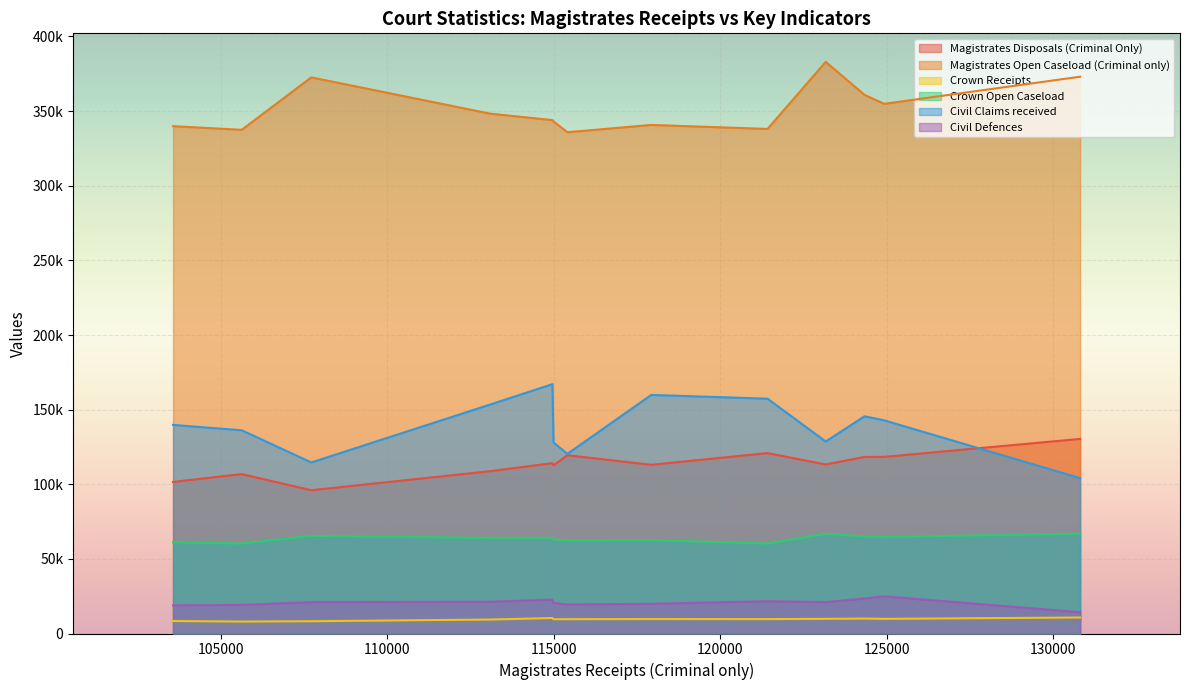

What are all the series names shown in the legend?

Magistrates Disposals (Criminal Only), Magistrates Open Caseload (Criminal only), Crown Receipts, Crown Open Caseload, Civil Claims received, Civil Defences